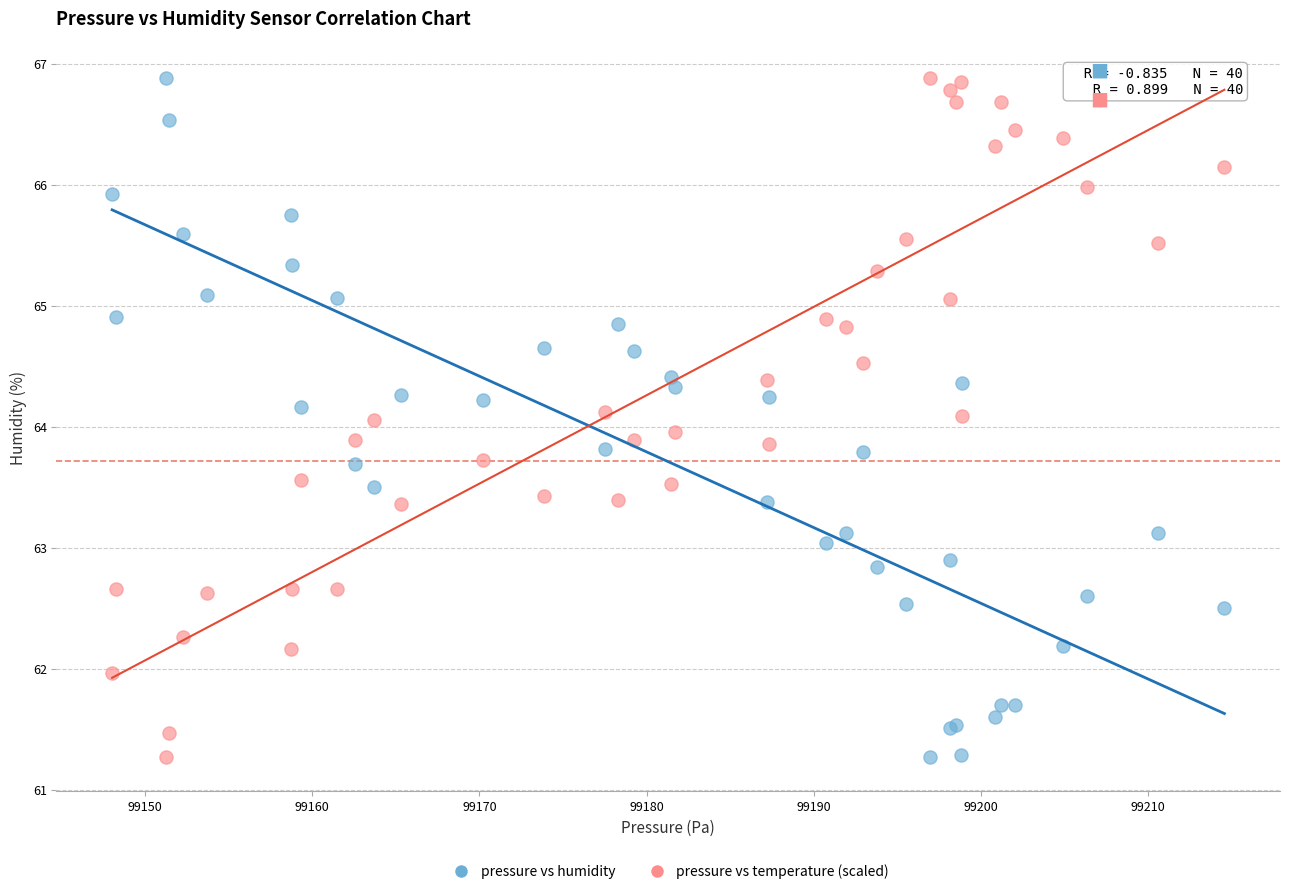

What is the X range (max minus min) for the scatter plot?

66.5